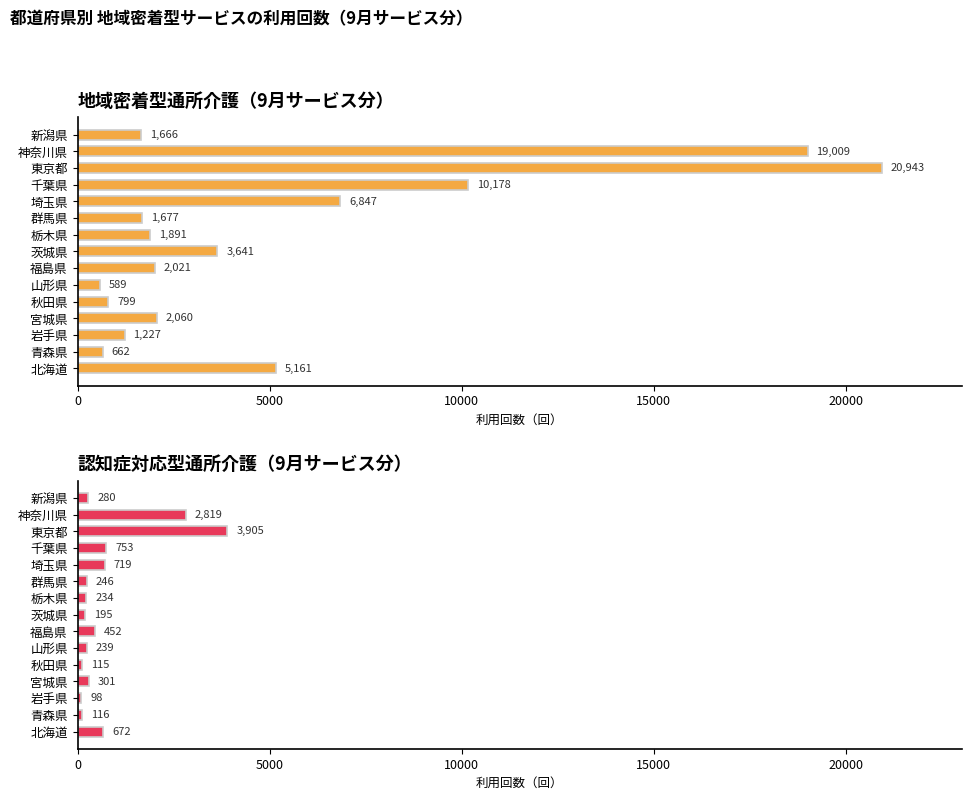

True or false: 認知症対応型通所介護_計 has a value of 307 at 北海道.

False